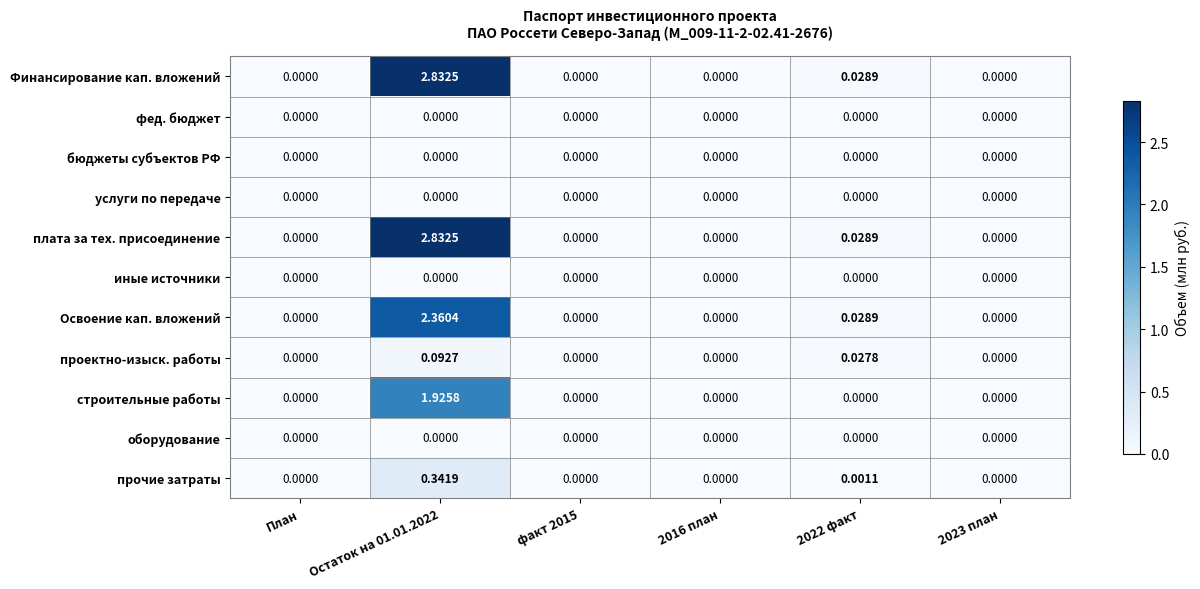

Is the value of плата за тех. присоединение at Остаток на 01.01.2022 greater than the value of прочие затраты at Остаток на 01.01.2022?

Yes